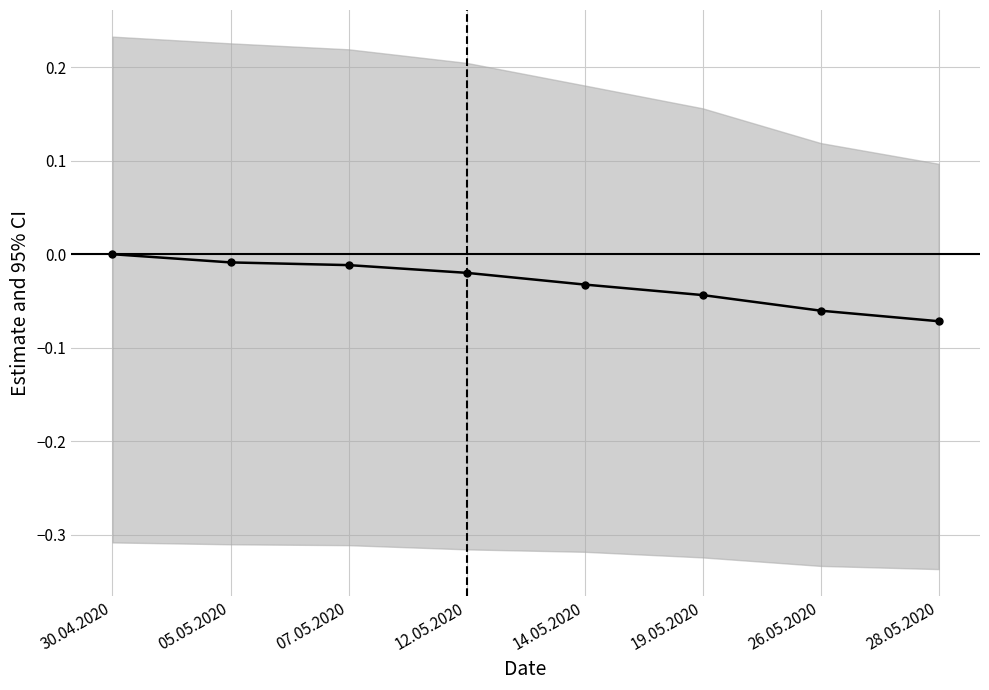

Is this an area chart (filled region under the line)?

No